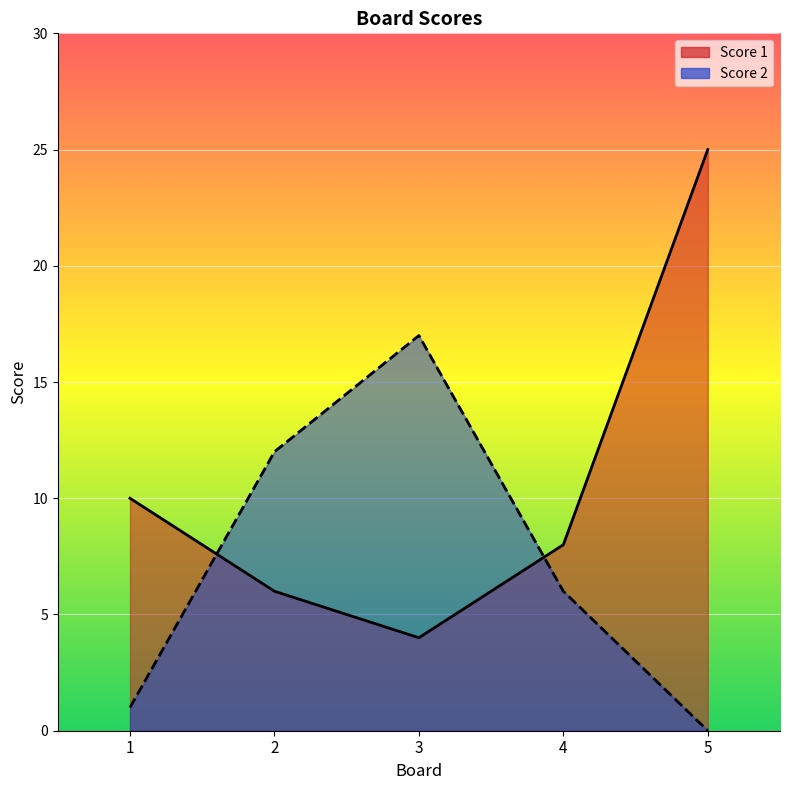

Rank the categories by Score 1 value from lowest to highest.

3, 2, 4, 1, 5